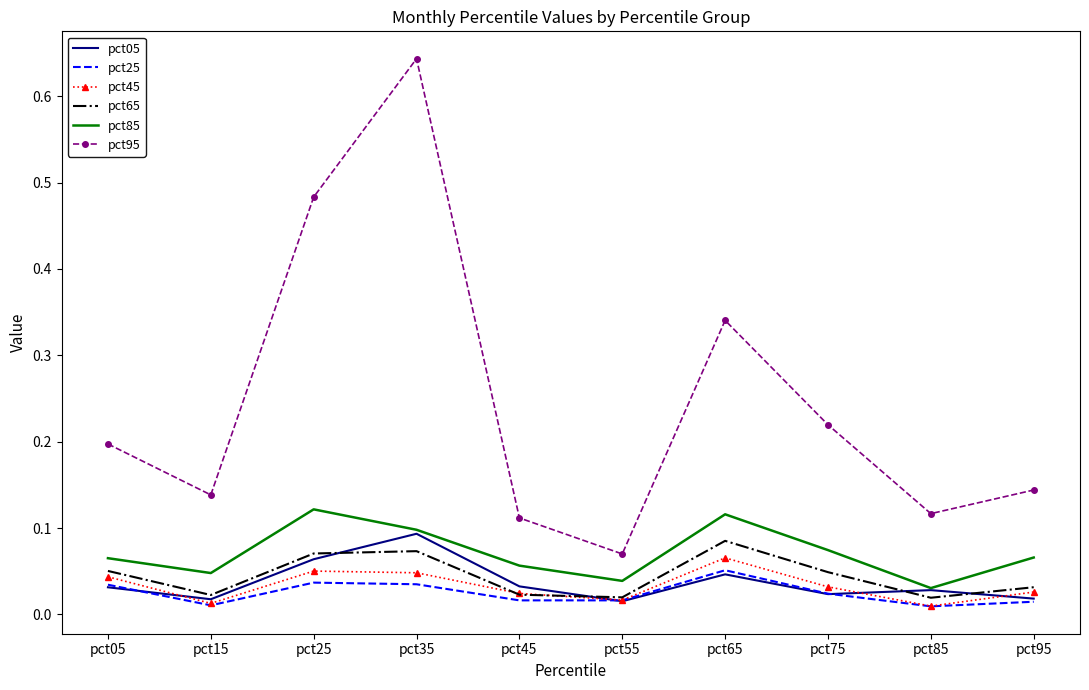

True or false: pct65 and pct95 cross at least once.

False